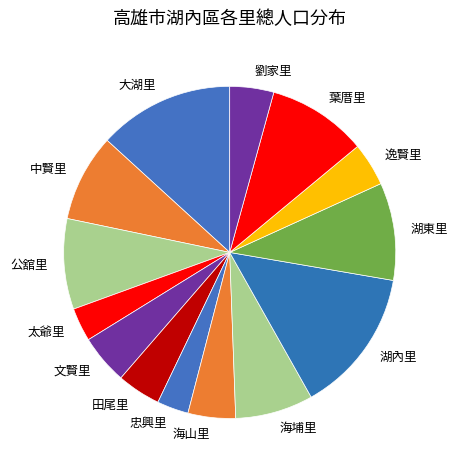

True or false: 文賢里 accounts for 5% of the total.

True